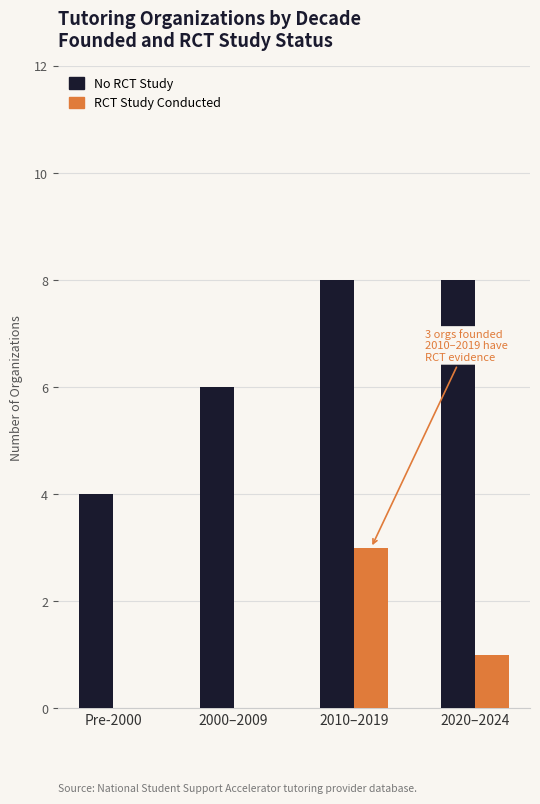

At which category is the sum across all series the highest?

2010–2019